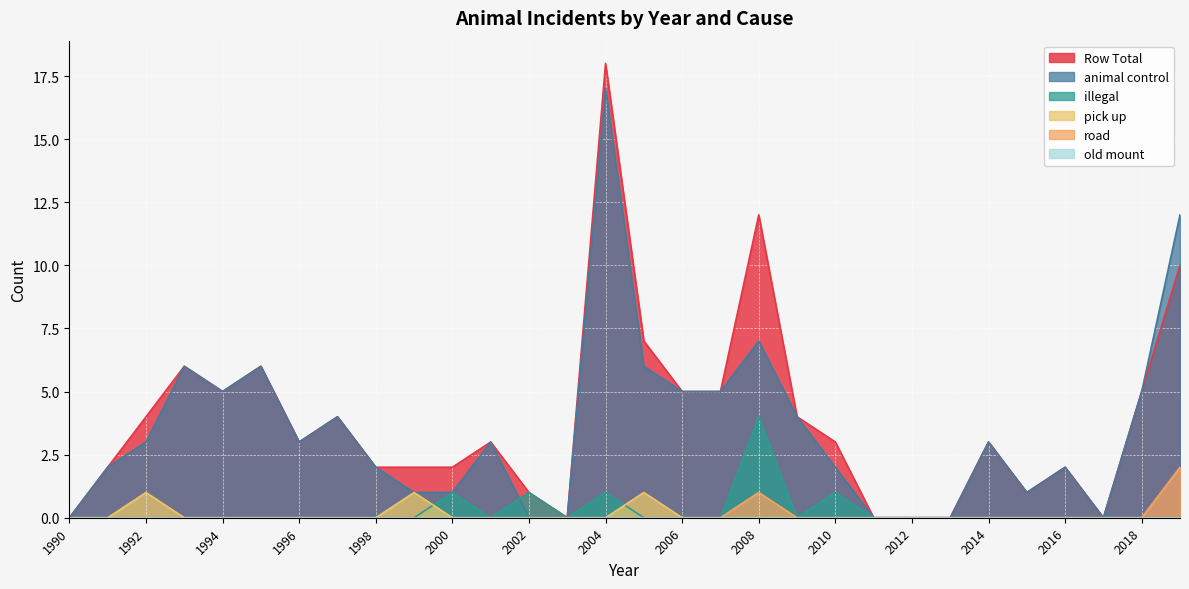

What is the difference between the second highest and second lowest values in the Row Total series?

12